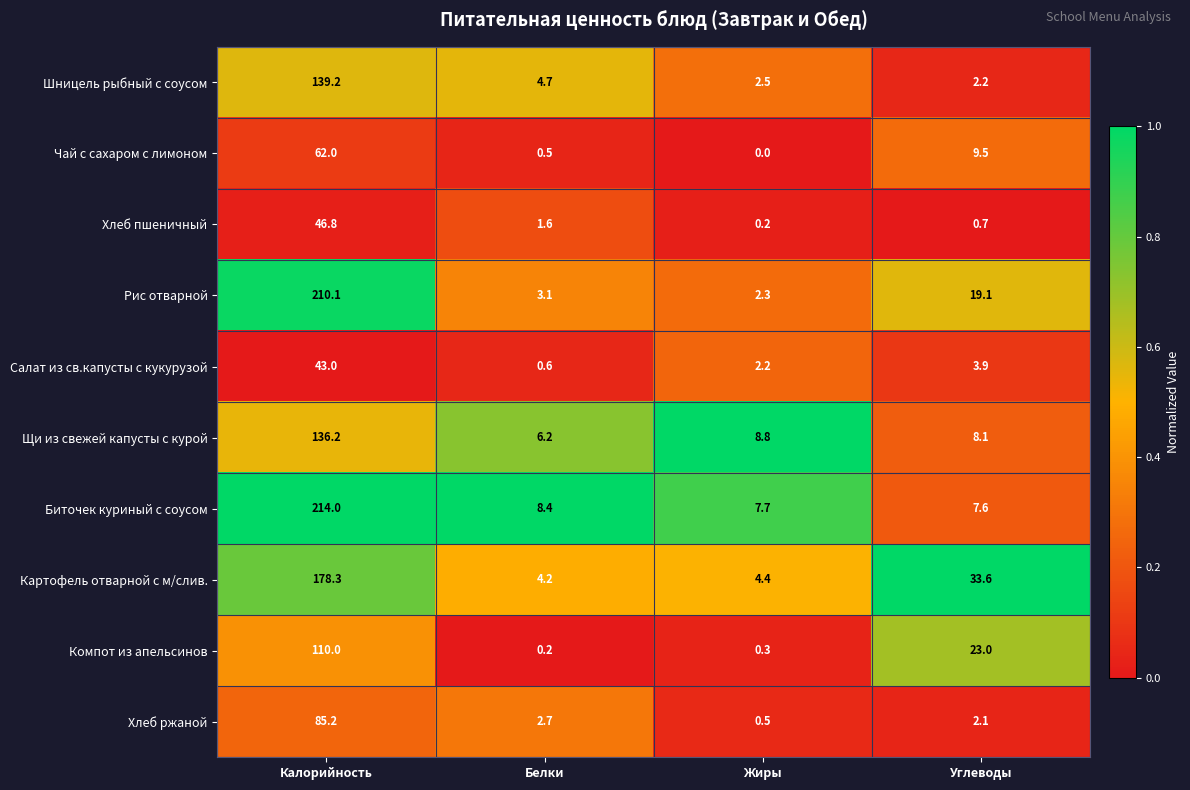

Is the value of Чай с сахаром с лимоном at Углеводы greater than the value of Шницель рыбный с соусом at Жиры?

Yes